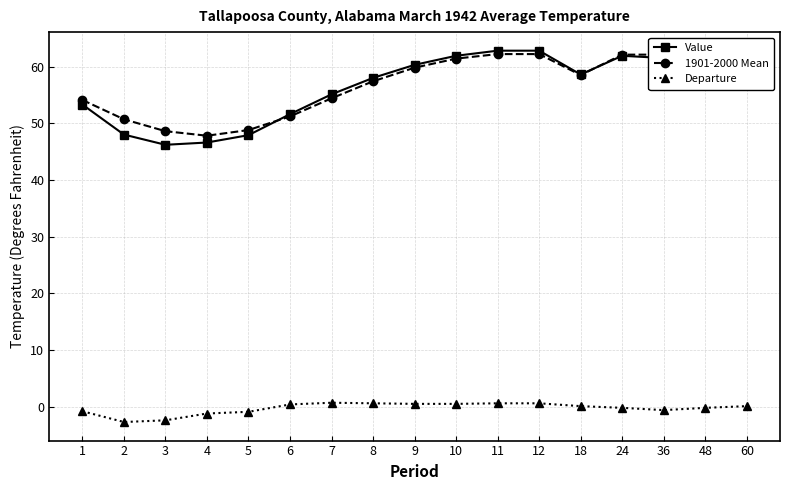

Count the number of data series in this chart.

3